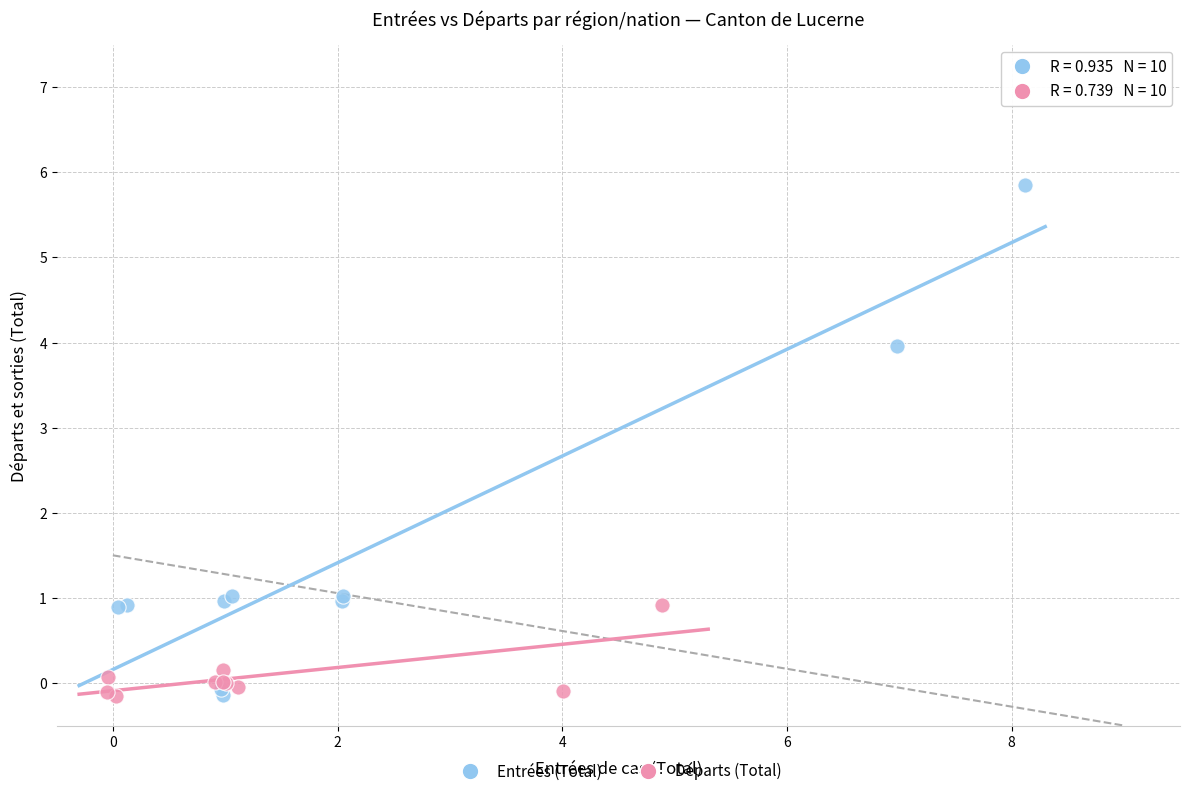

Which series reaches the maximum Y coordinate?

Entrées (Total)